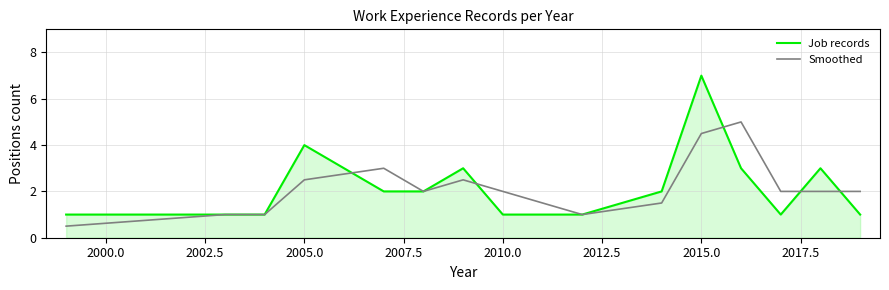

Which series ends up on top after the final intersection of Job records and Smoothed?

Smoothed